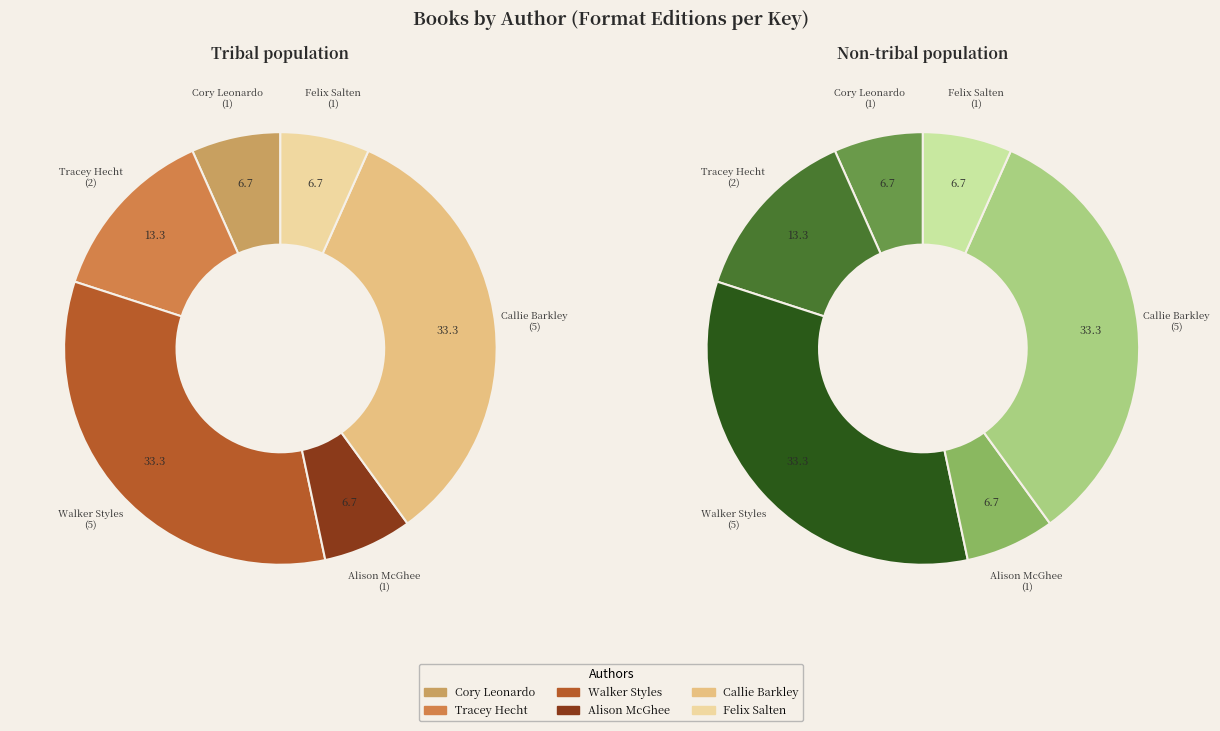

What percentage is the Tracey Hecht slice, to the nearest percent?

13%